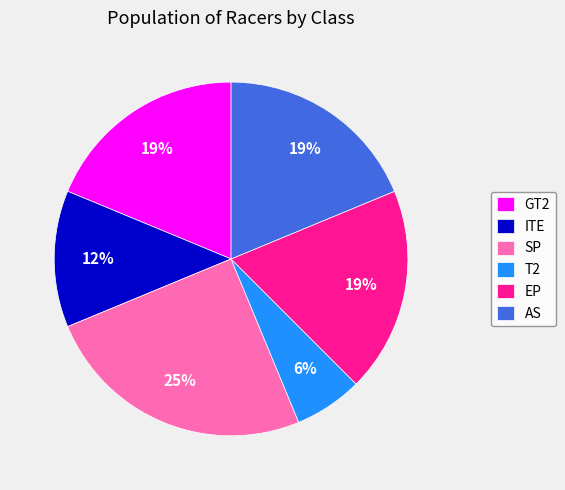

Is there any slice that represents more than half of the pie?

No